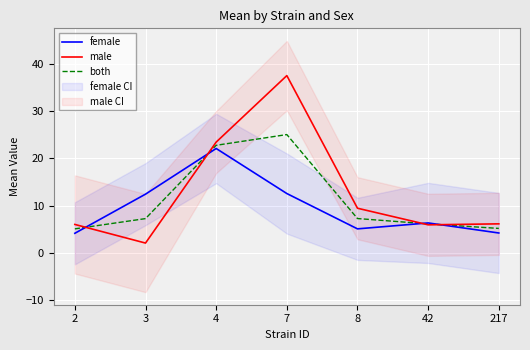

Read the male value at 8.

9.4